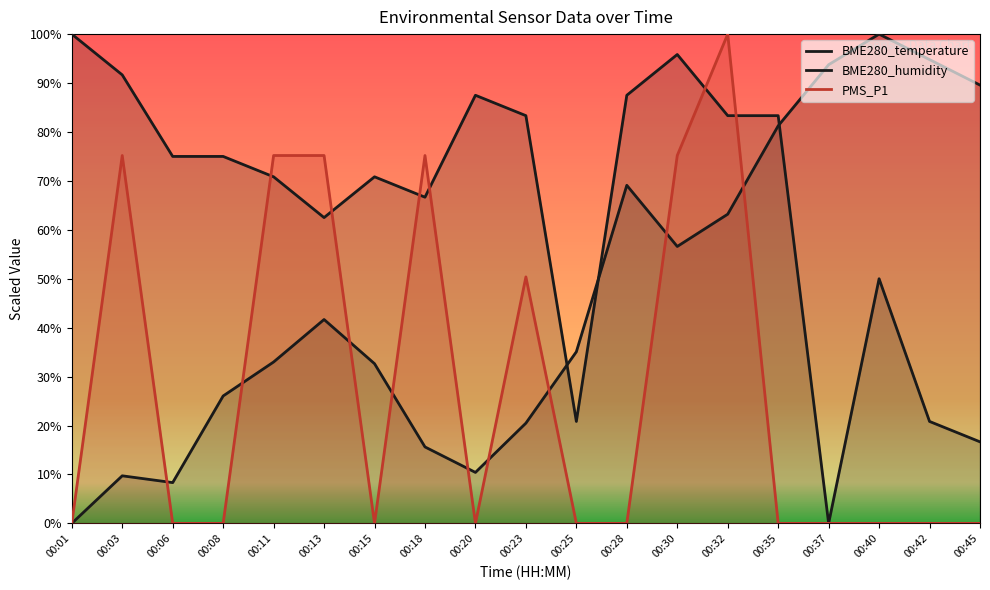

What is the approximate value of BME280_humidity at 00:37?

93.7